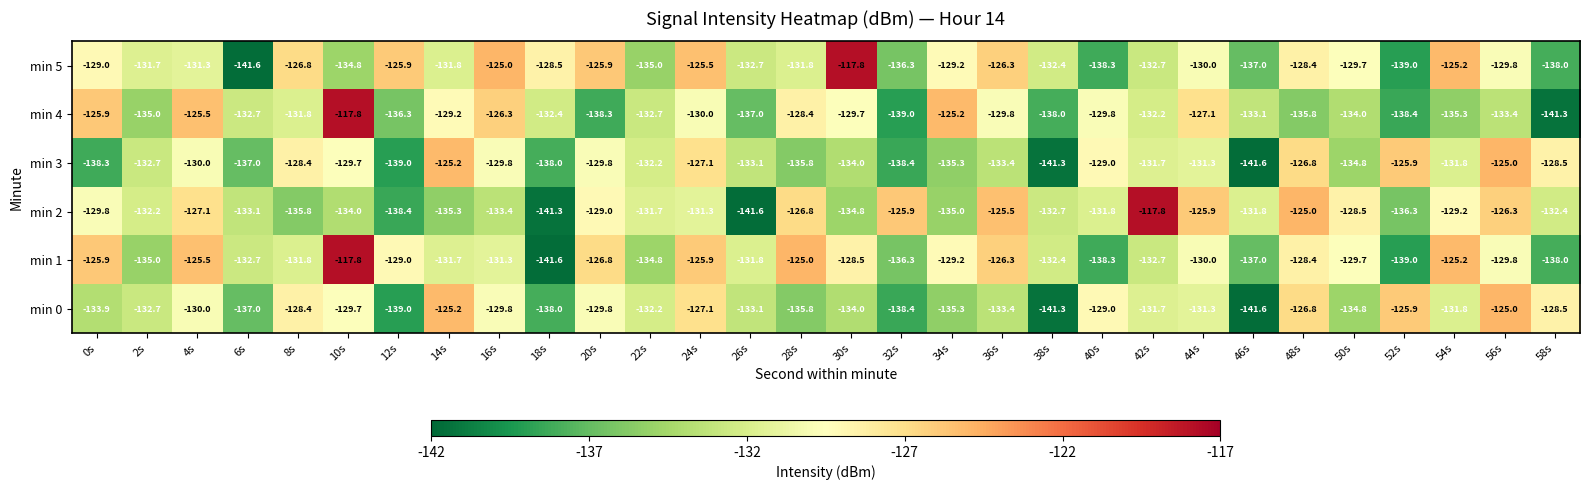

Is the value of min 4 at 20s greater than the value of min 5 at 32s?

No